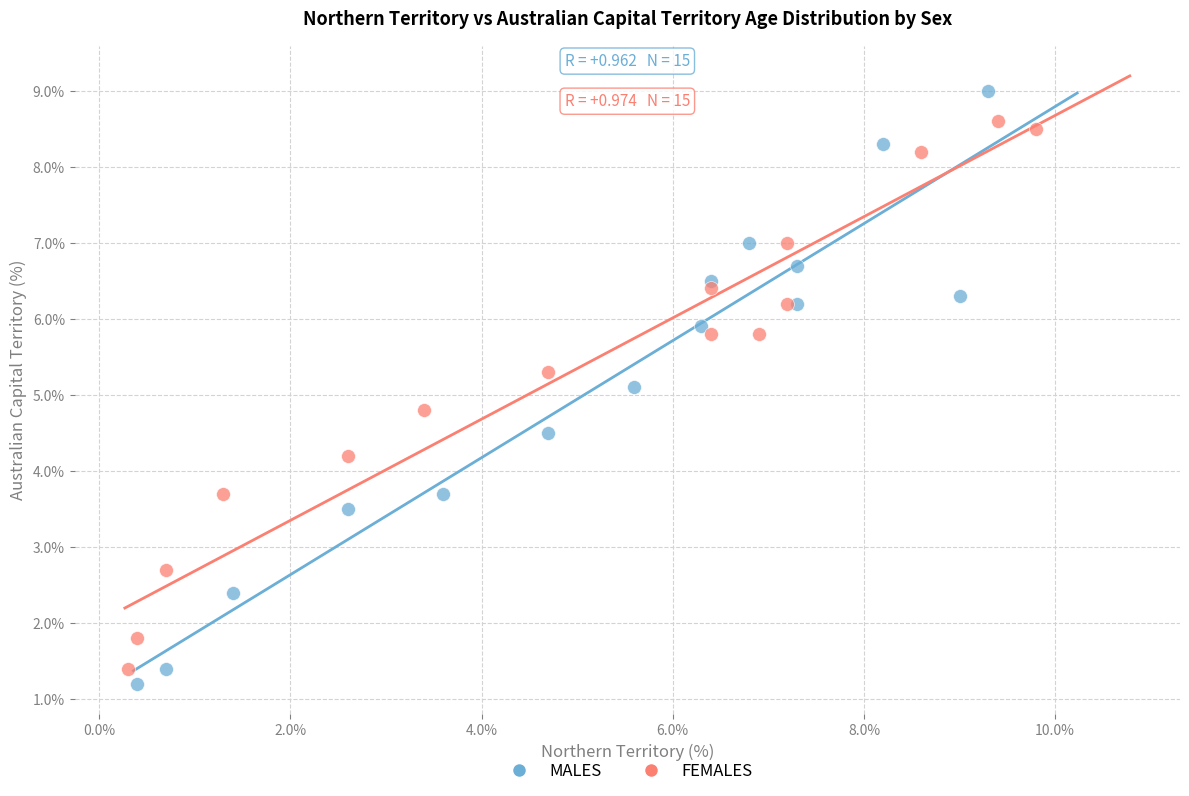

Which series has the largest Y range (max minus min)?

MALES